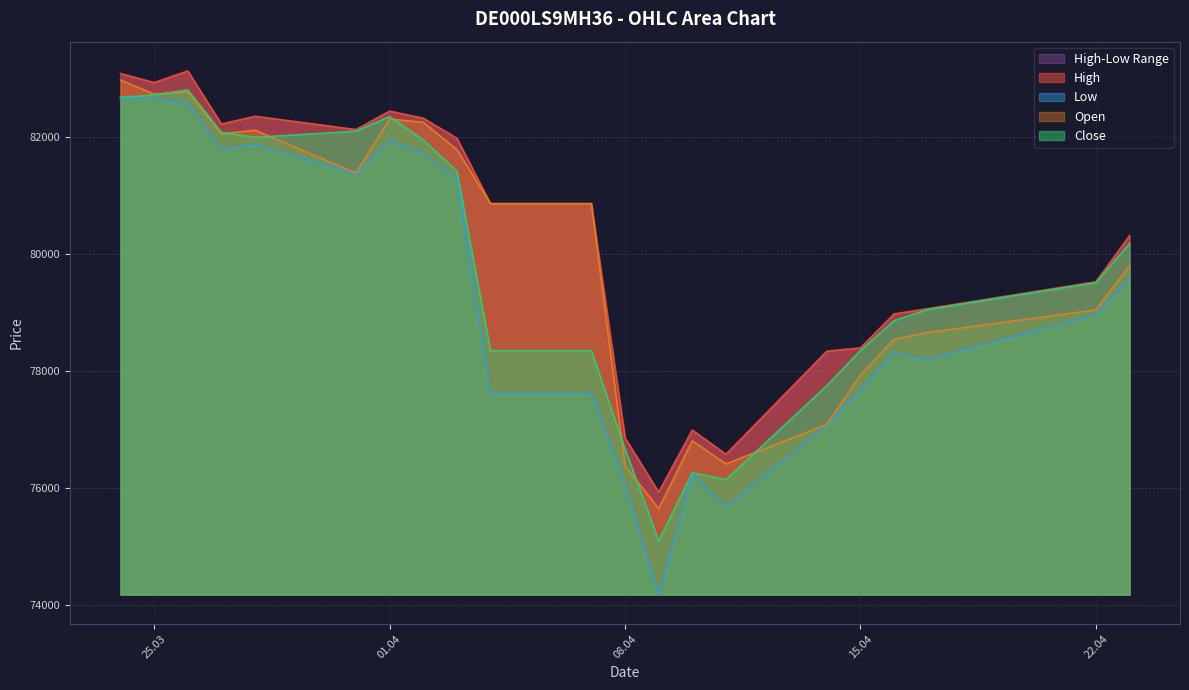

The value of Close at 01.04 is 82349. True or false?

True